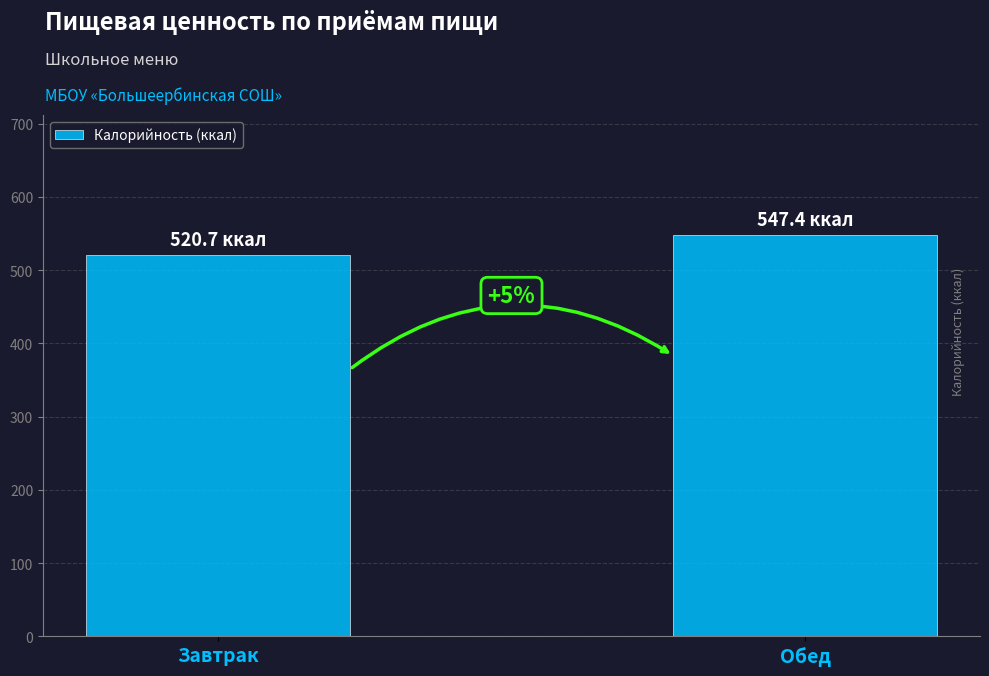

What position from the right is Завтрак?

2